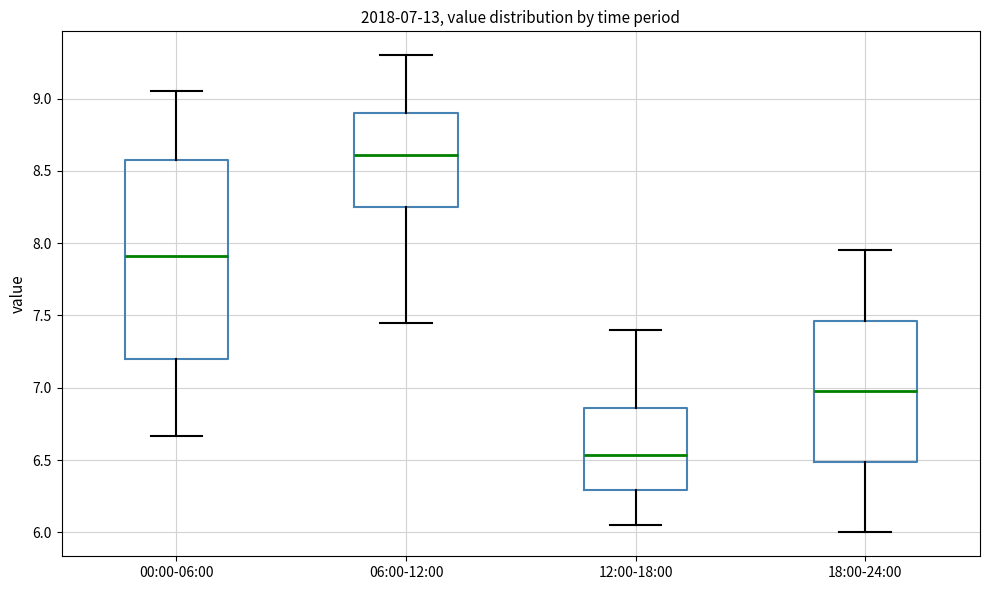

Which box's median line is the lowest?

12:00-18:00